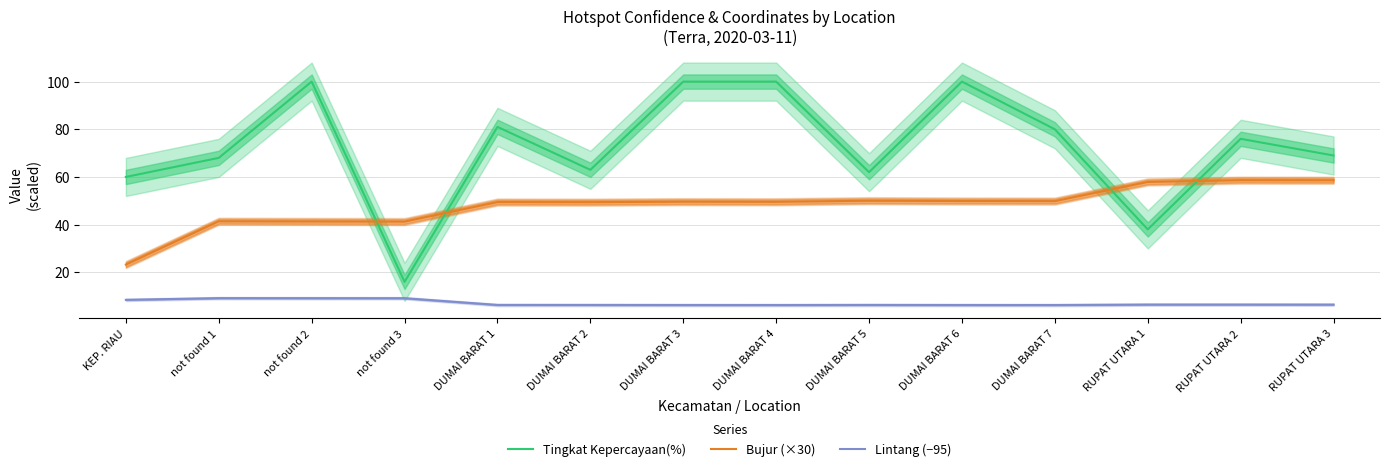

What is the total value across all series at KEP. RIAU?

91.7